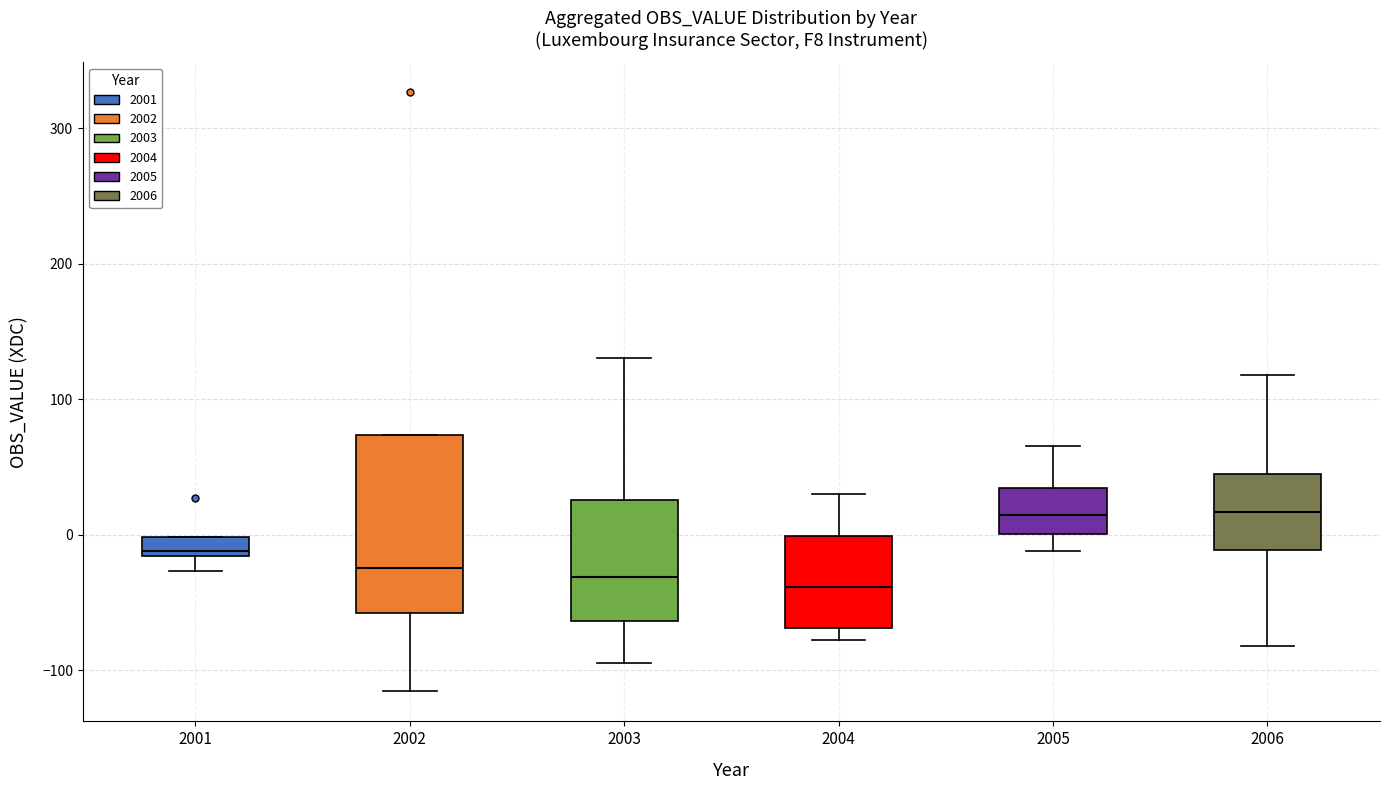

Comparing the boxes themselves (not the whiskers), which one is the tallest?

2002